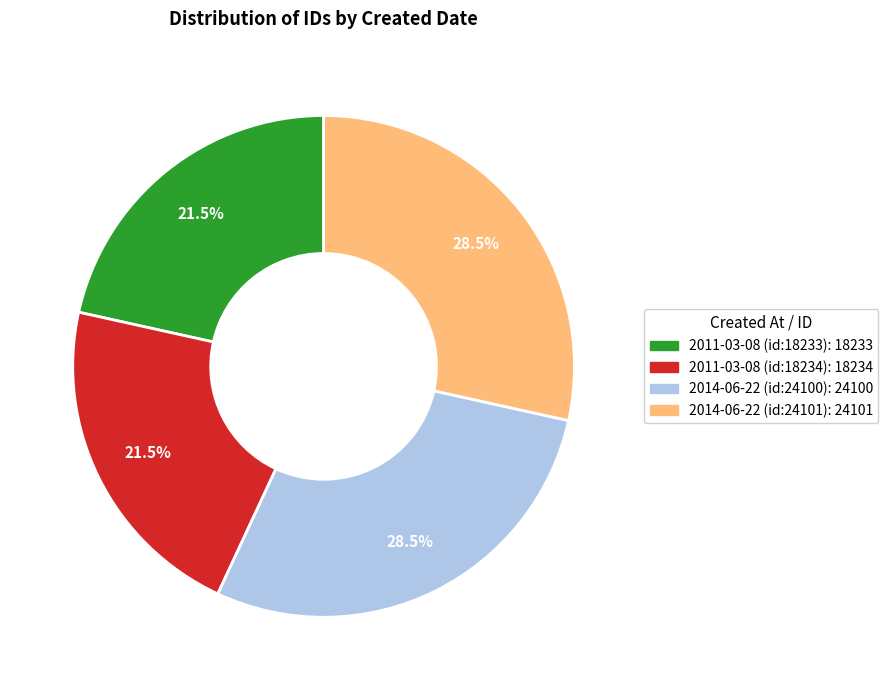

Does 2011-03-08 (id:18234): 18234 represent more than half of the total?

No